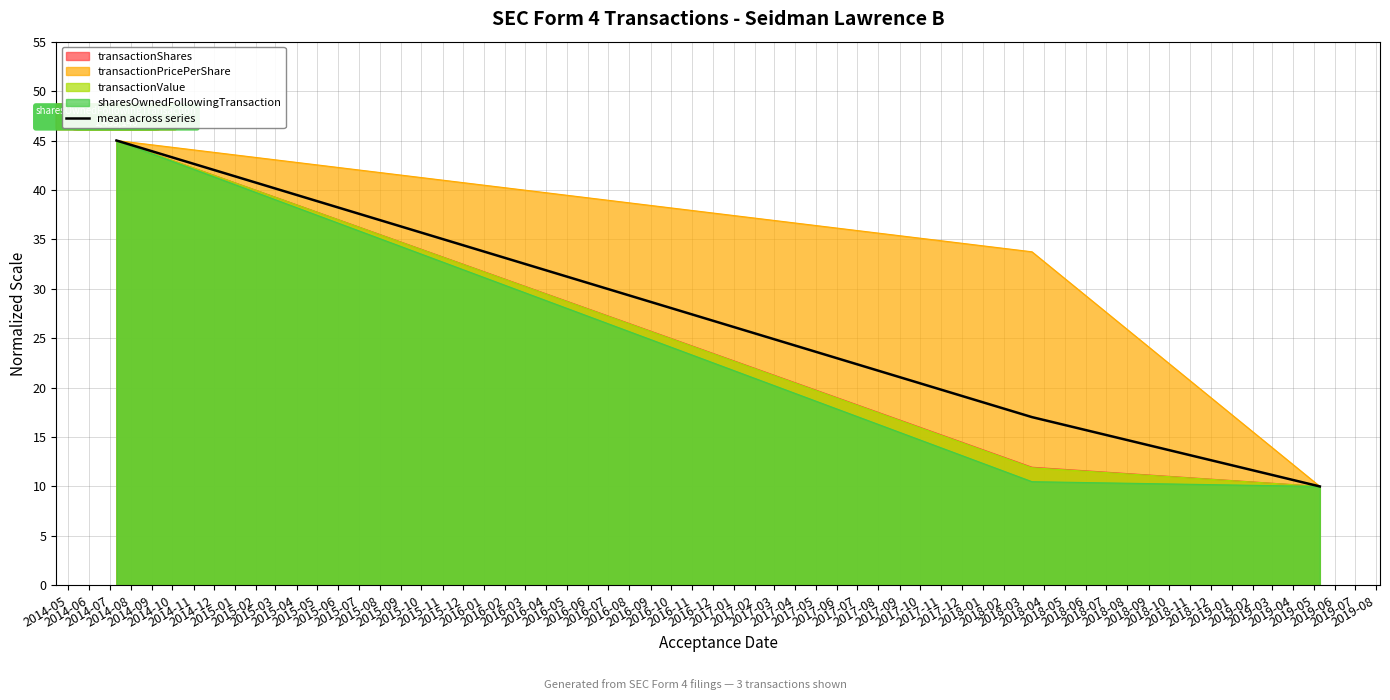

Which series has the largest total across all categories?

transactionPricePerShare